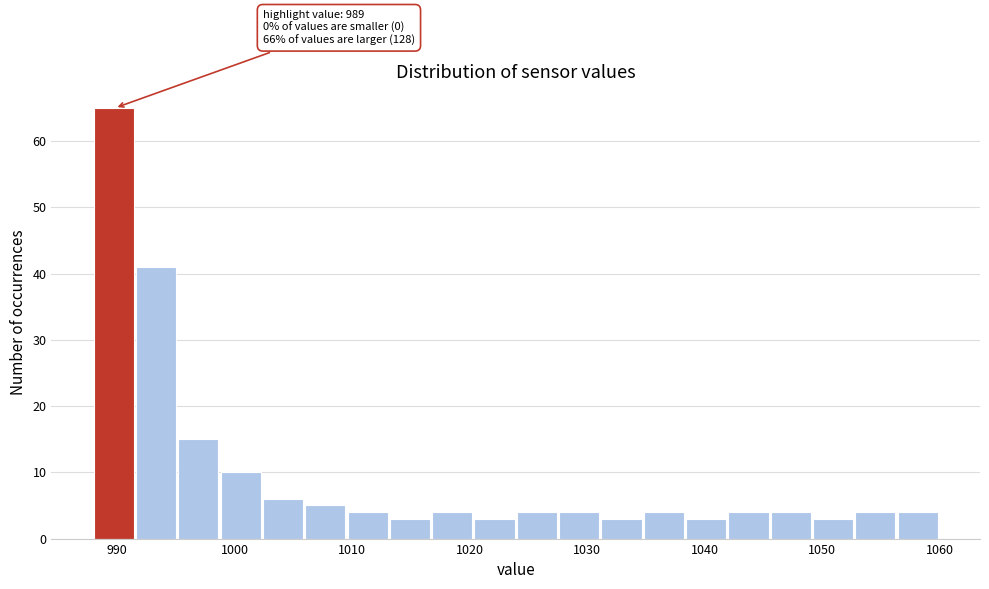

Around what value on the x-axis is the tallest bar? Give the approximate position of its centre, as read against the axis.

990